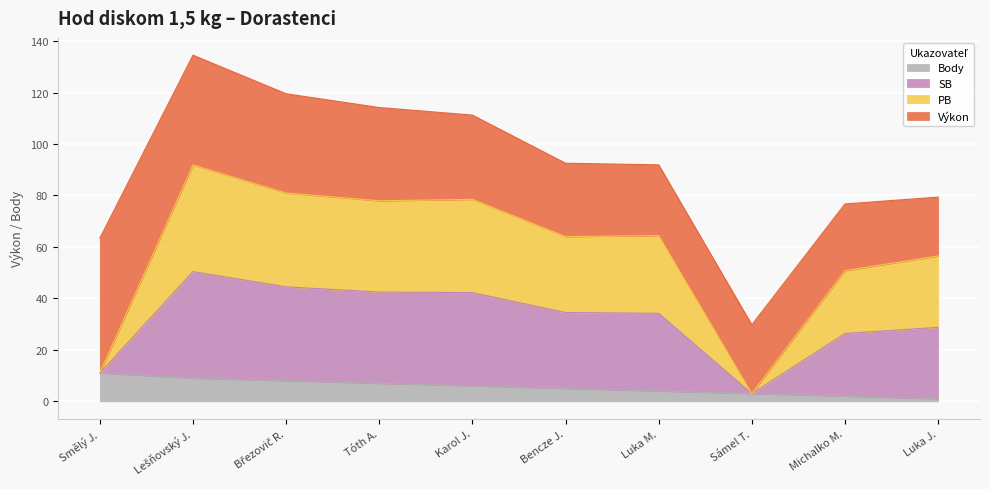

How many lines are shown in the chart?

4